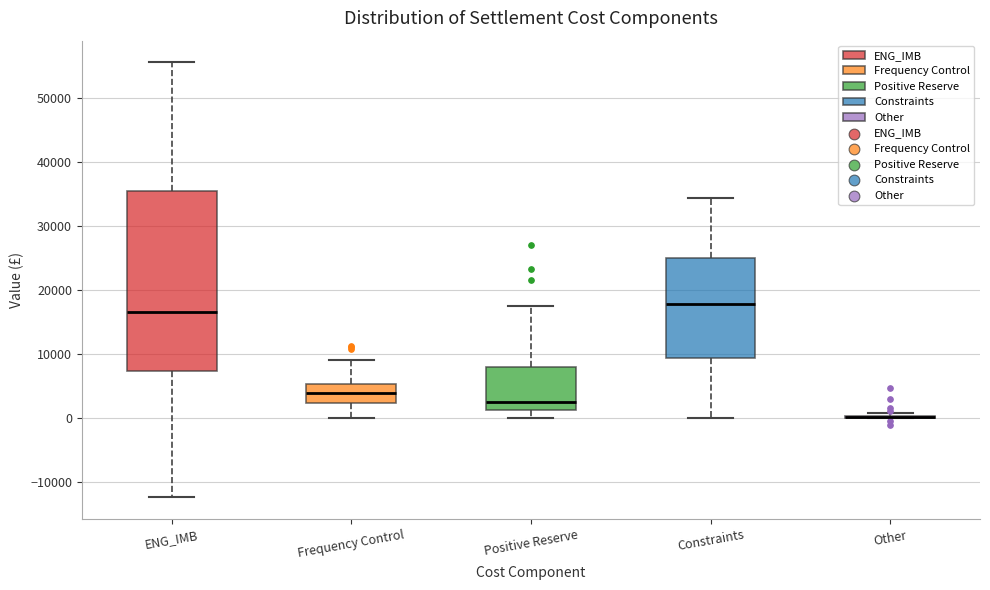

Where does the upper whisker of the box for Positive Reserve end on the y-axis? The values are not printed on the chart, so give them approximately, as read against the axis.

17000